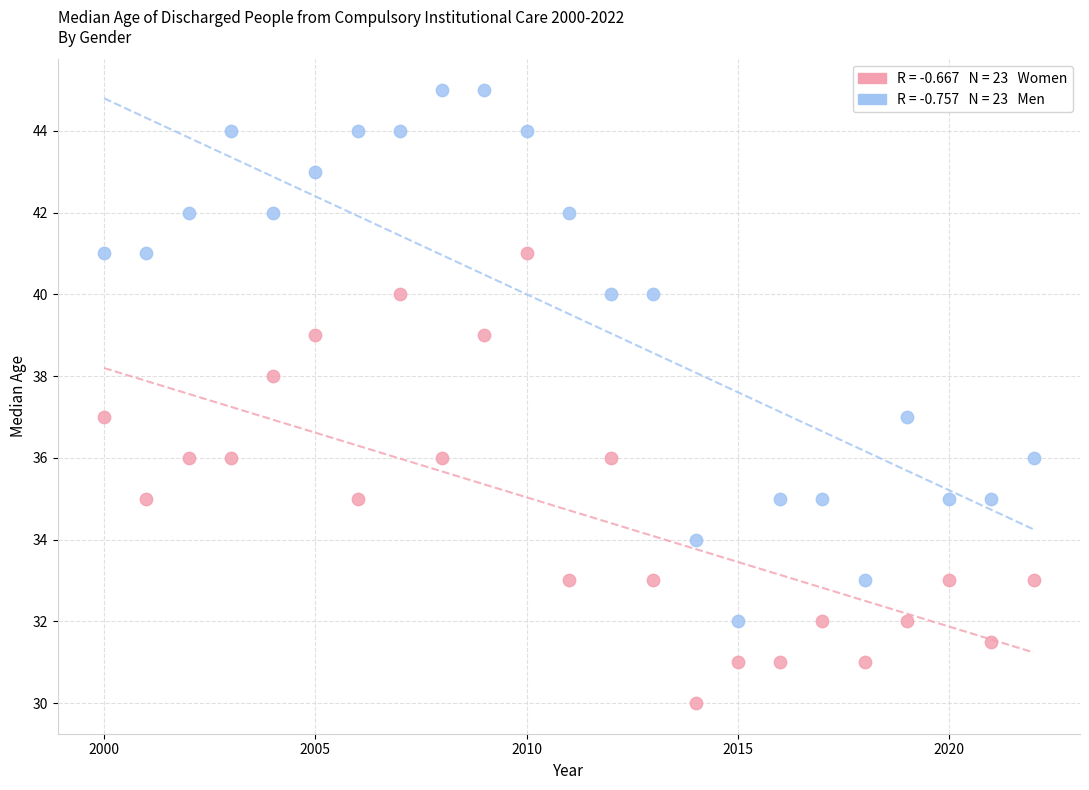

Across all data points, what is the range of X values (max minus min)?

22.0